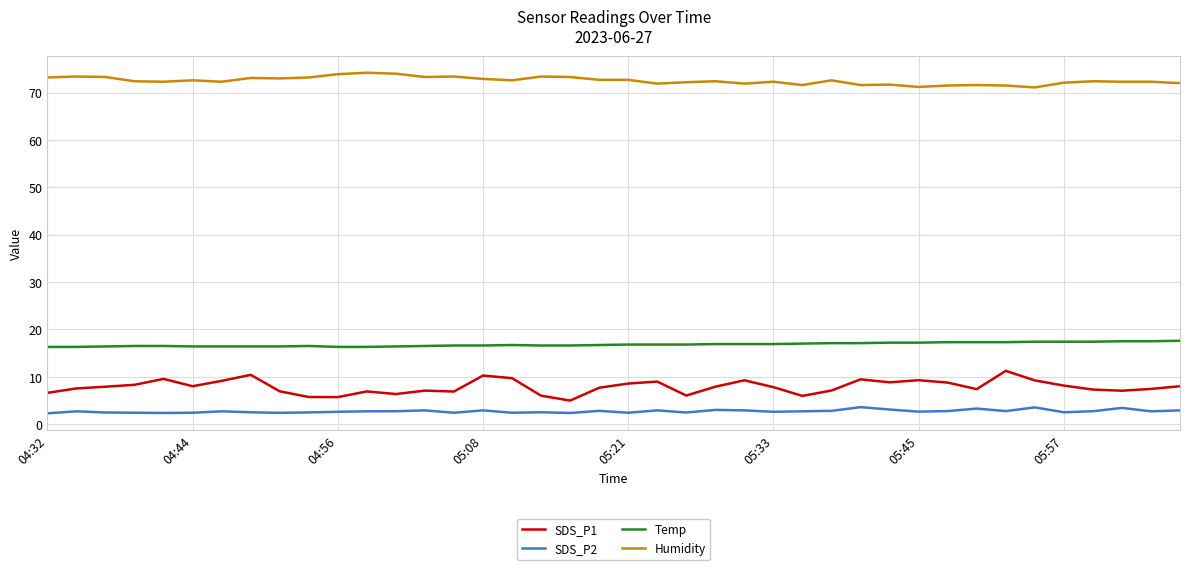

Rank the series by their maximum value, from lowest to highest.

SDS_P2, SDS_P1, Temp, Humidity